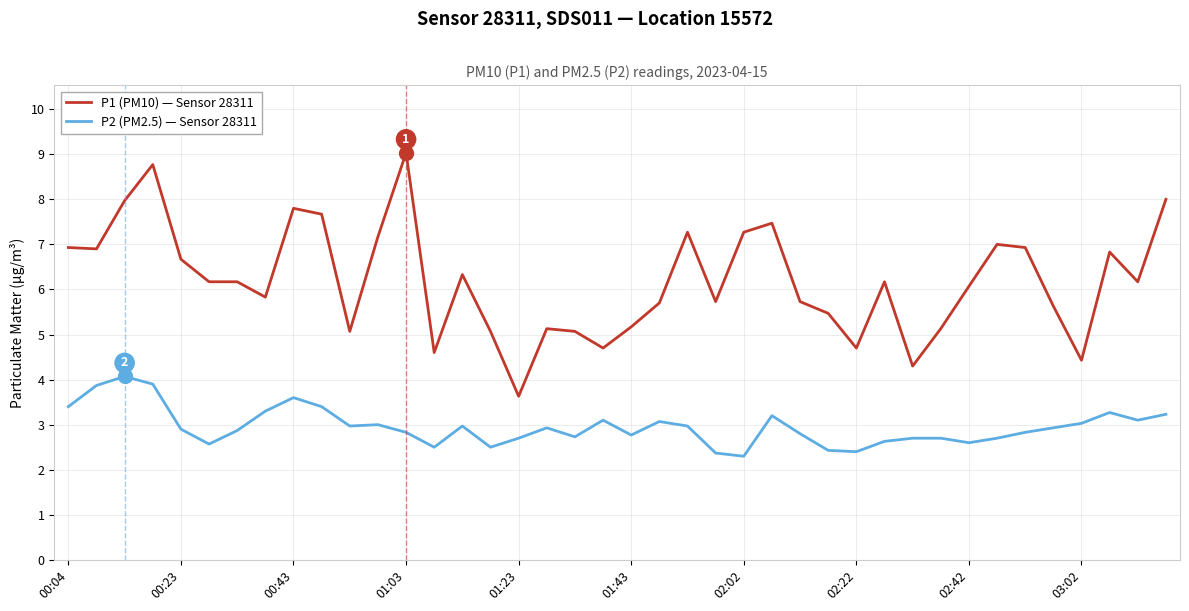

Which series has the largest total across all categories?

P1 (PM10) — Sensor 28311